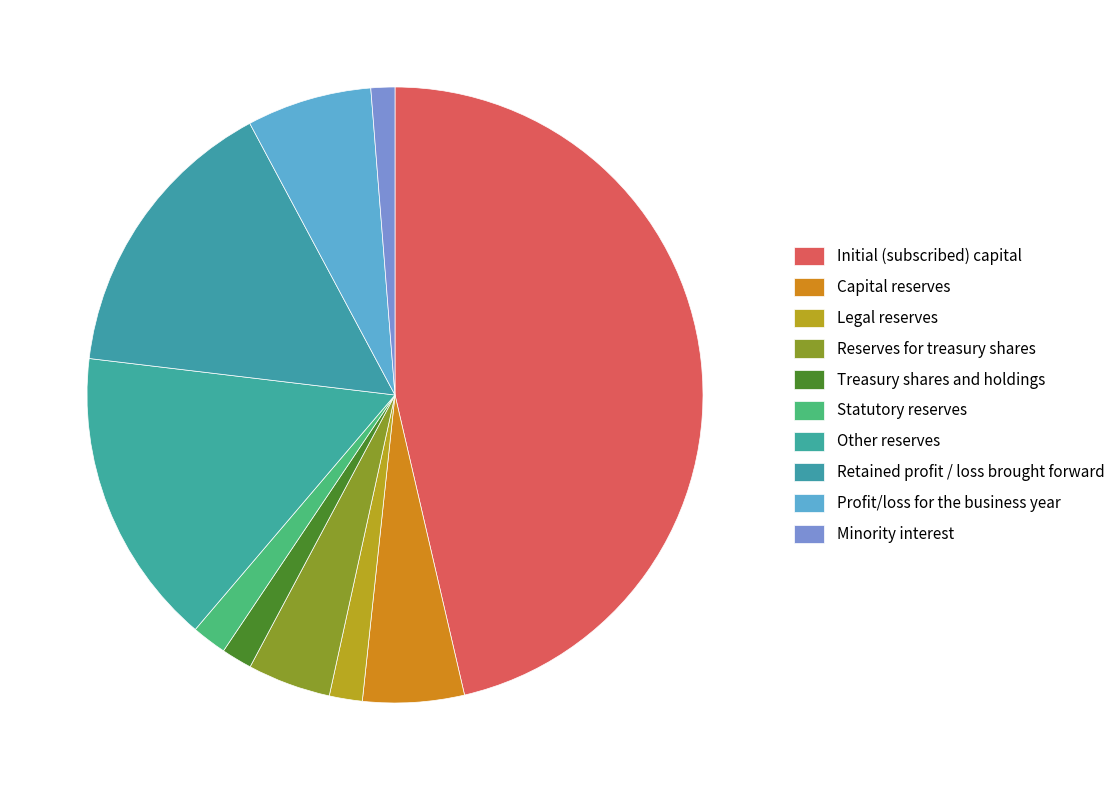

Count the number of slices in the pie.

10